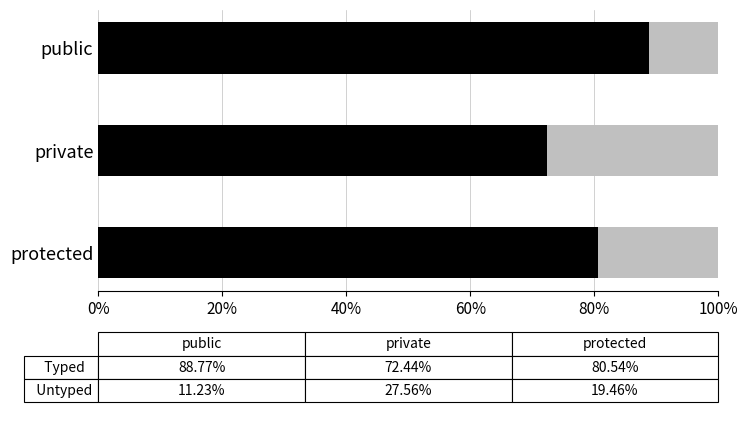

How many data points does each series have?

3